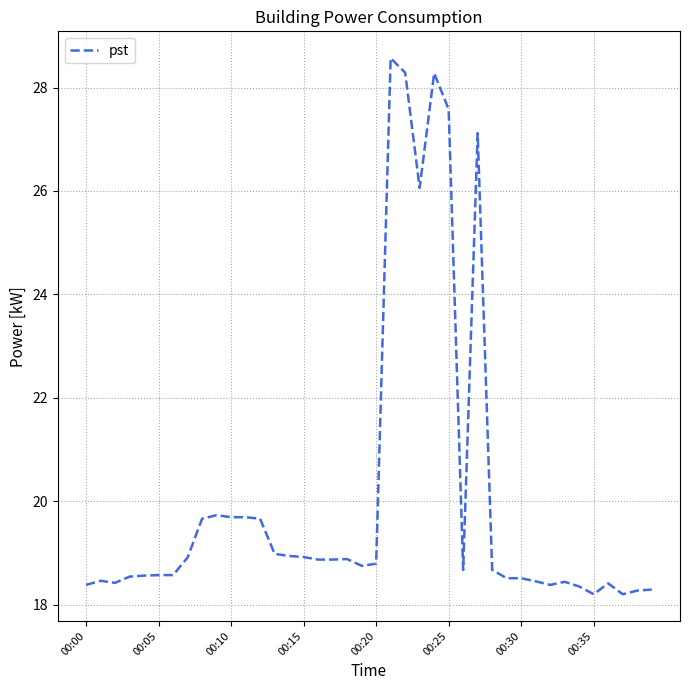

What is the minimum value shown in the chart?

18.2